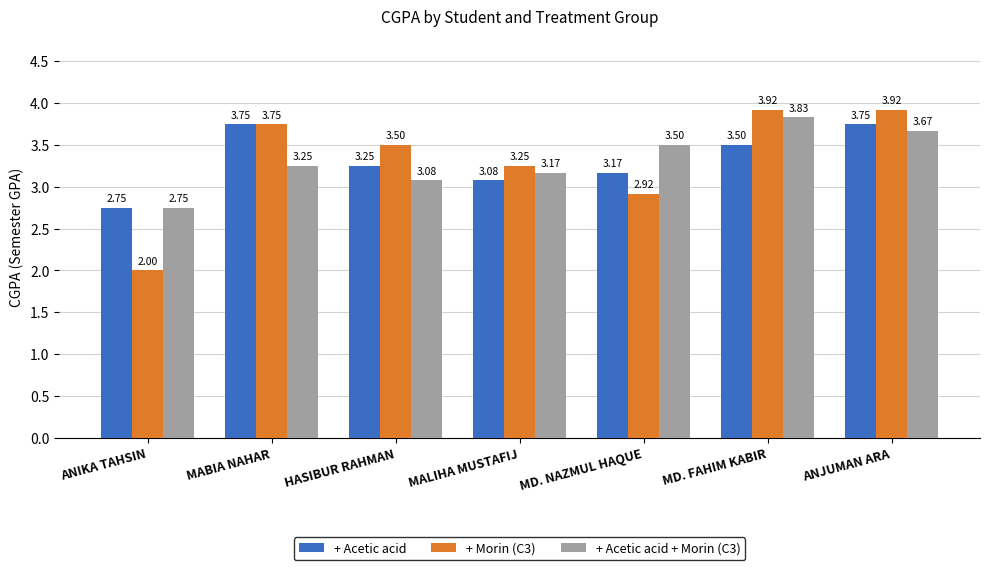

Where is + Acetic acid nearest to the value 3?

MALIHA MUSTAFIJ